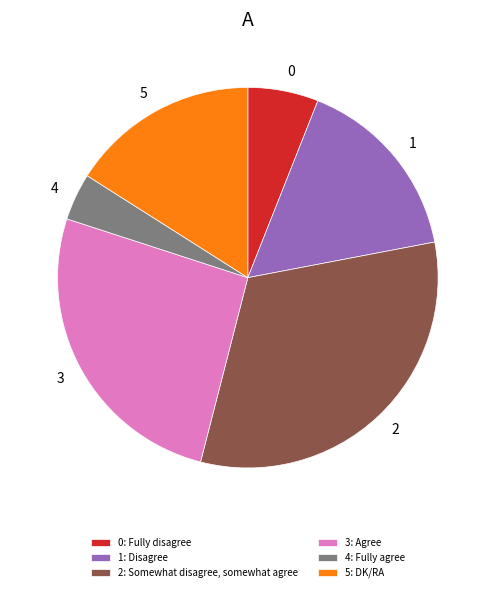

Does any single category account for the majority?

No